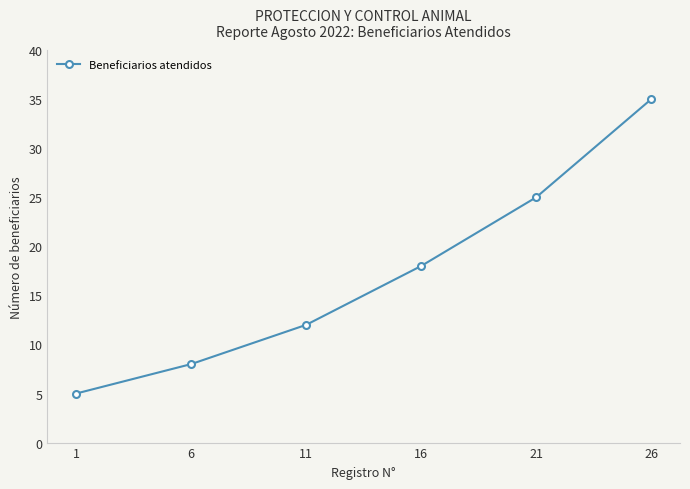

What is the difference between the maximum and second lowest values?

27